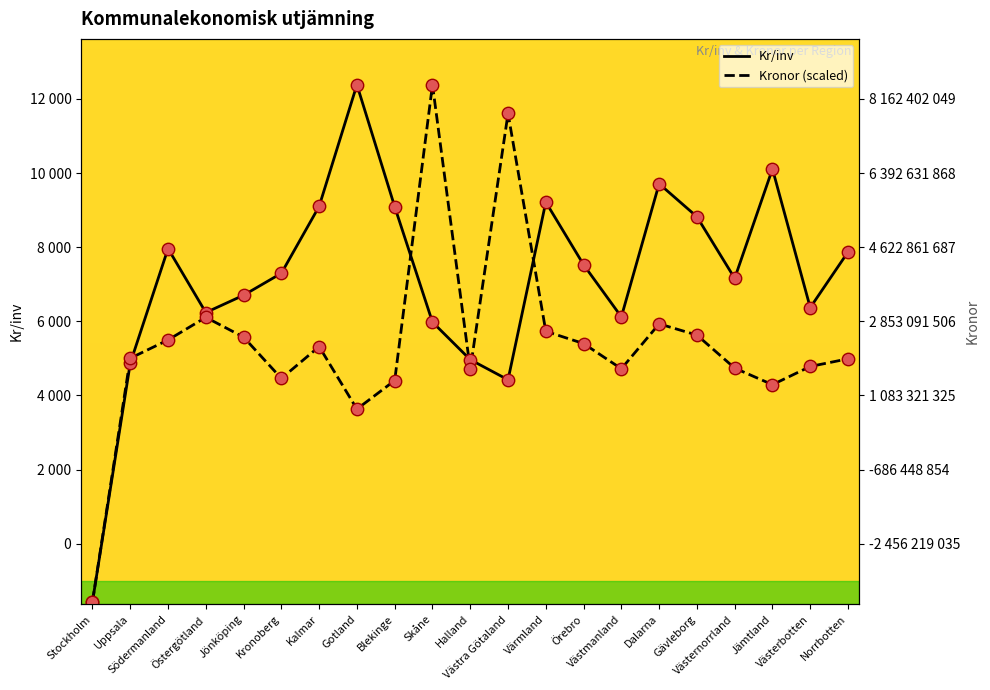

Which series contains the highest Y value?

Kr/inv